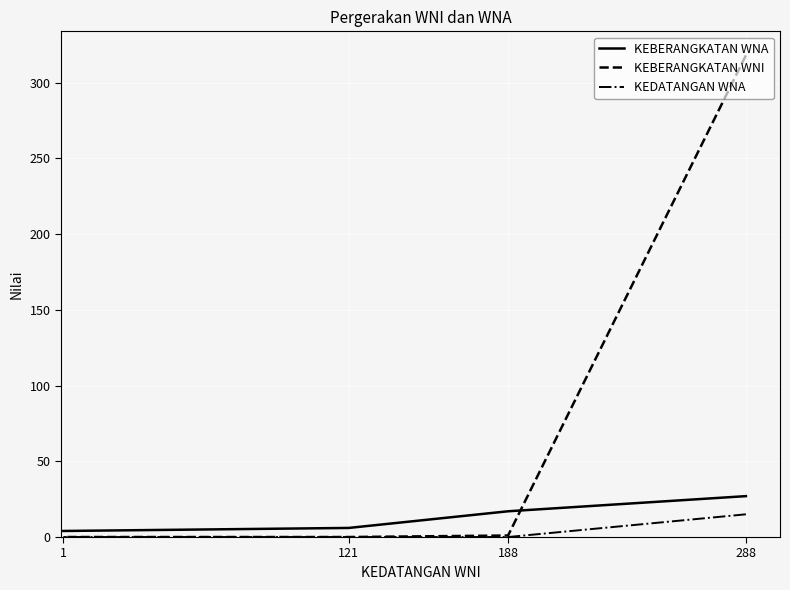

True or false: KEDATANGAN WNA has more than 0 interior local peaks.

False